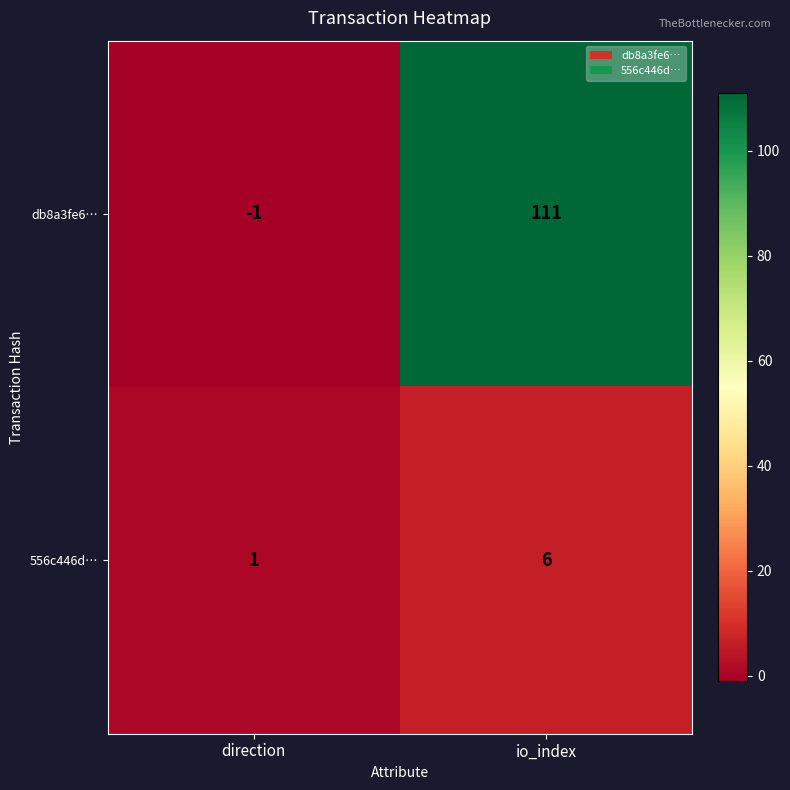

At how many categories does at least one series exceed 29?

1